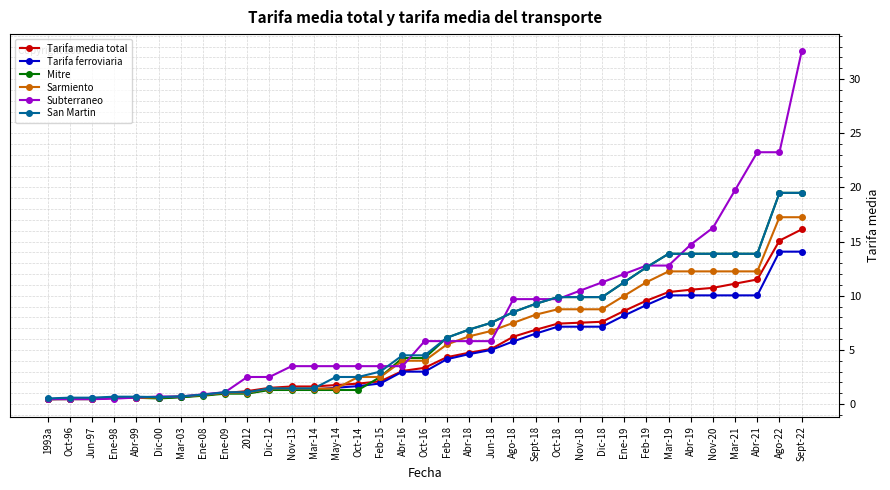

Is this an area chart (filled region under the line)?

No